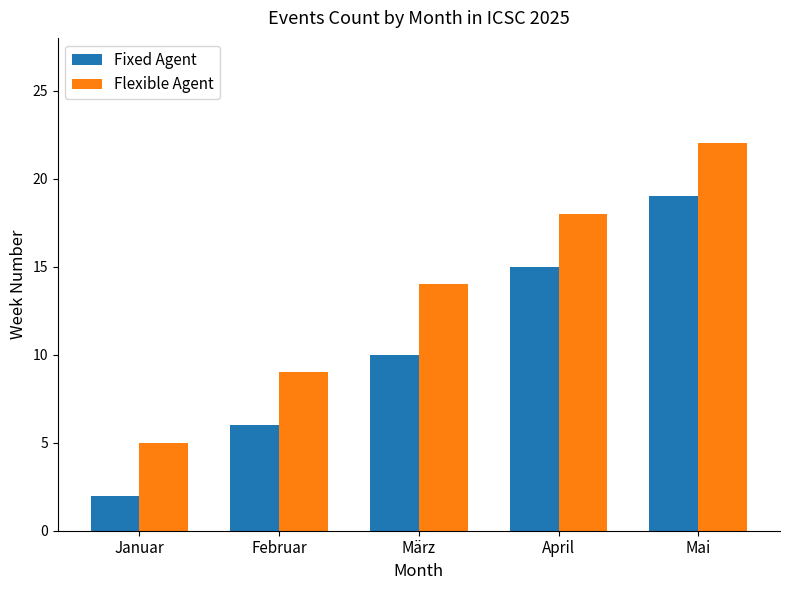

At which label is Fixed Agent closest to 10?

März